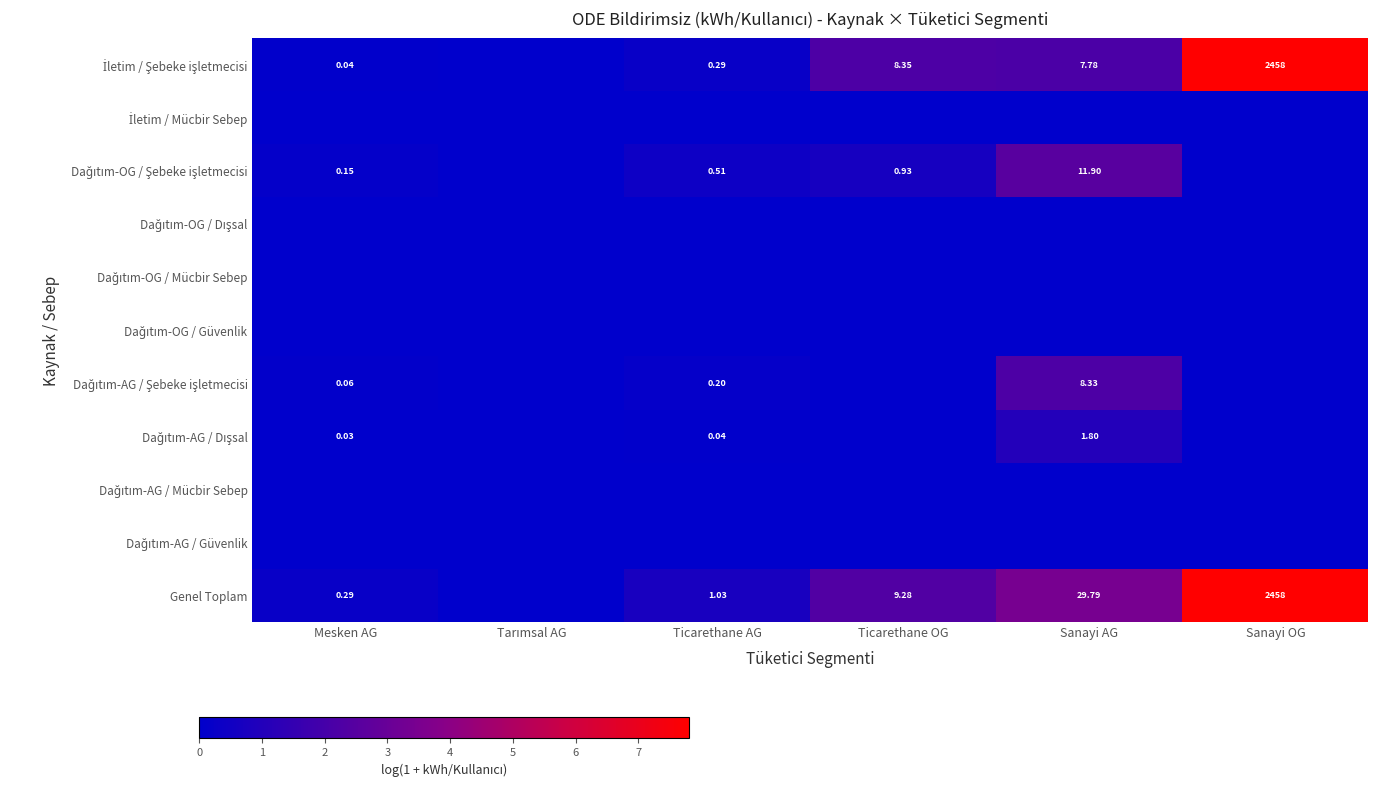

At which category is the sum across all series the highest?

Sanayi OG